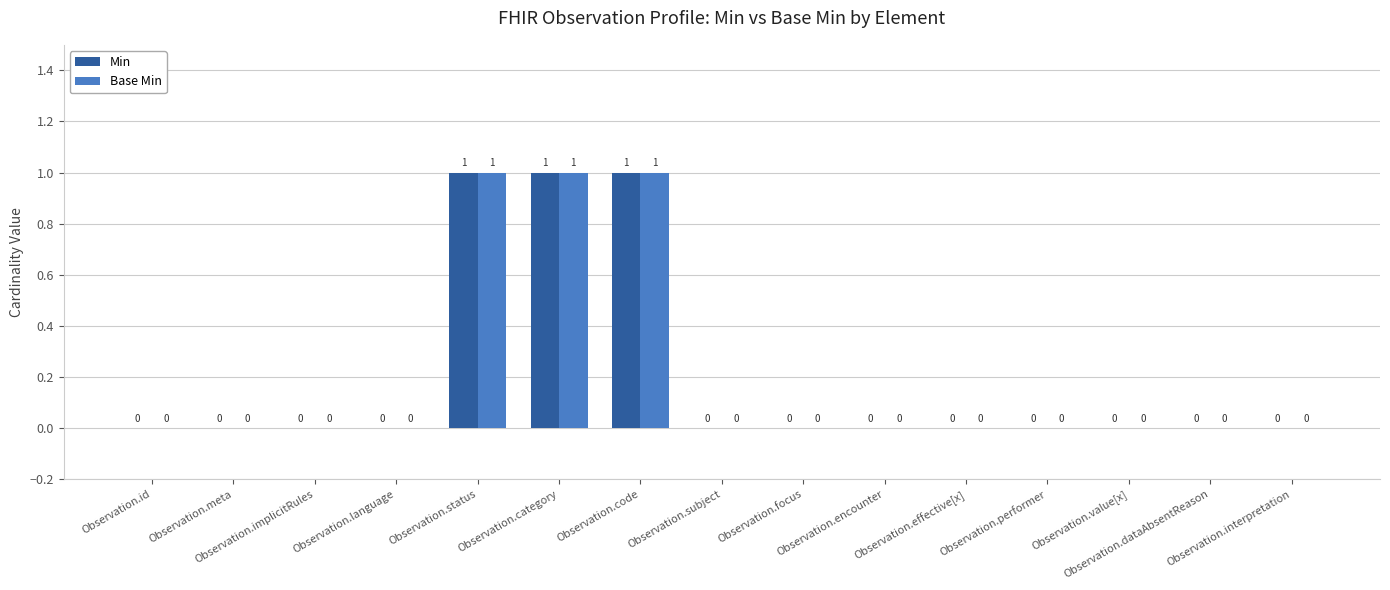

Is it true that Base Min equals 0 at Observation.subject?

True